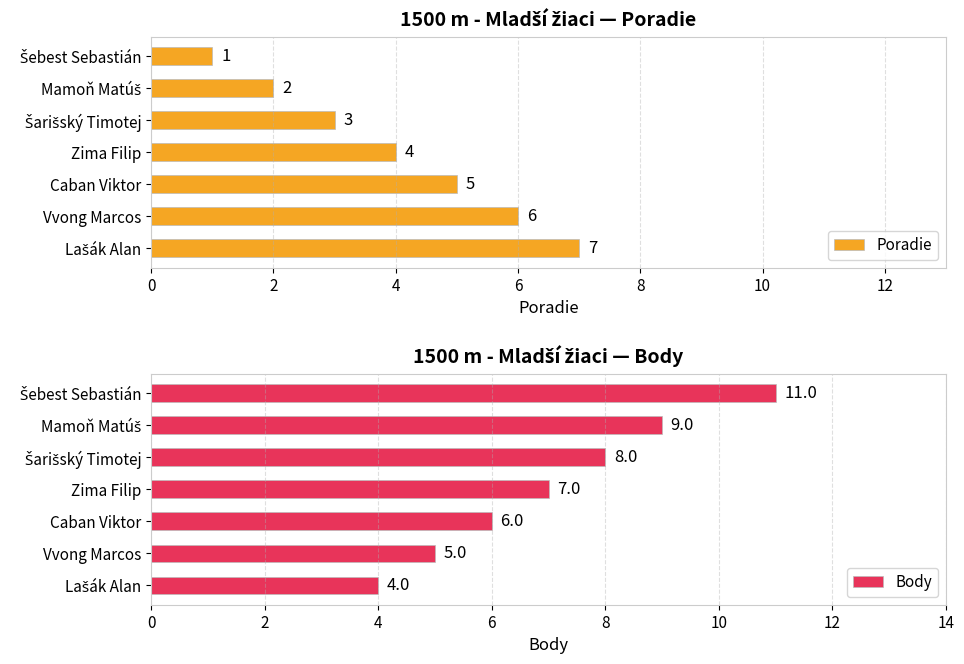

What is the sum of all Poradie values?

28